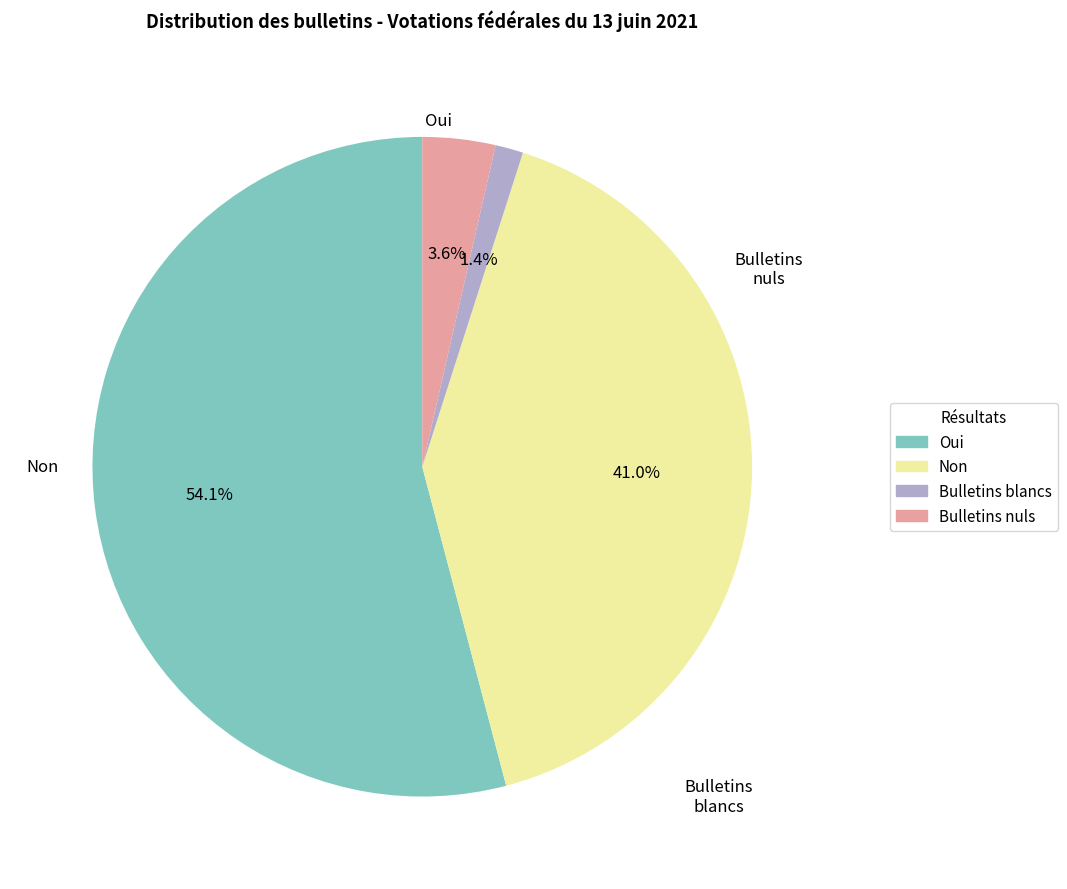

Is there any slice that represents more than half of the pie?

Yes